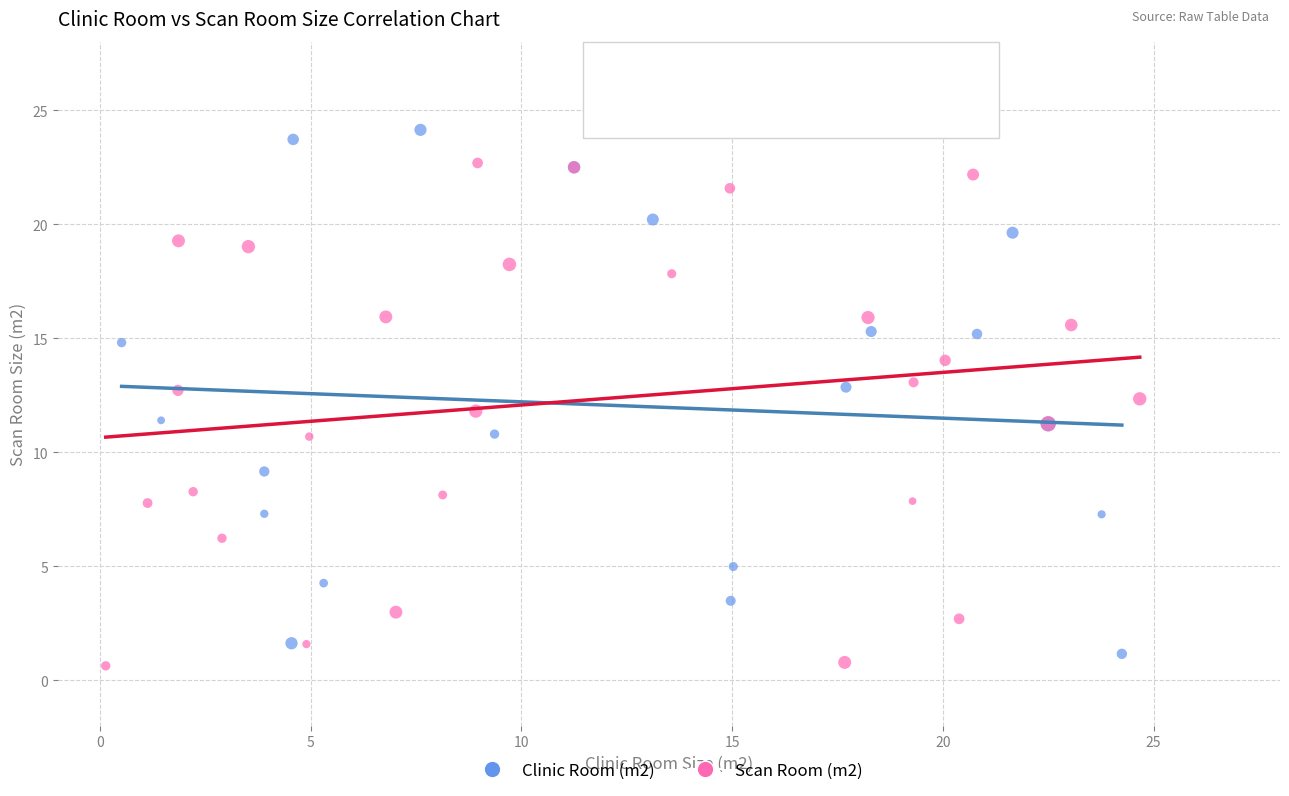

Which series contains the highest Y value?

Clinic Room (m2)